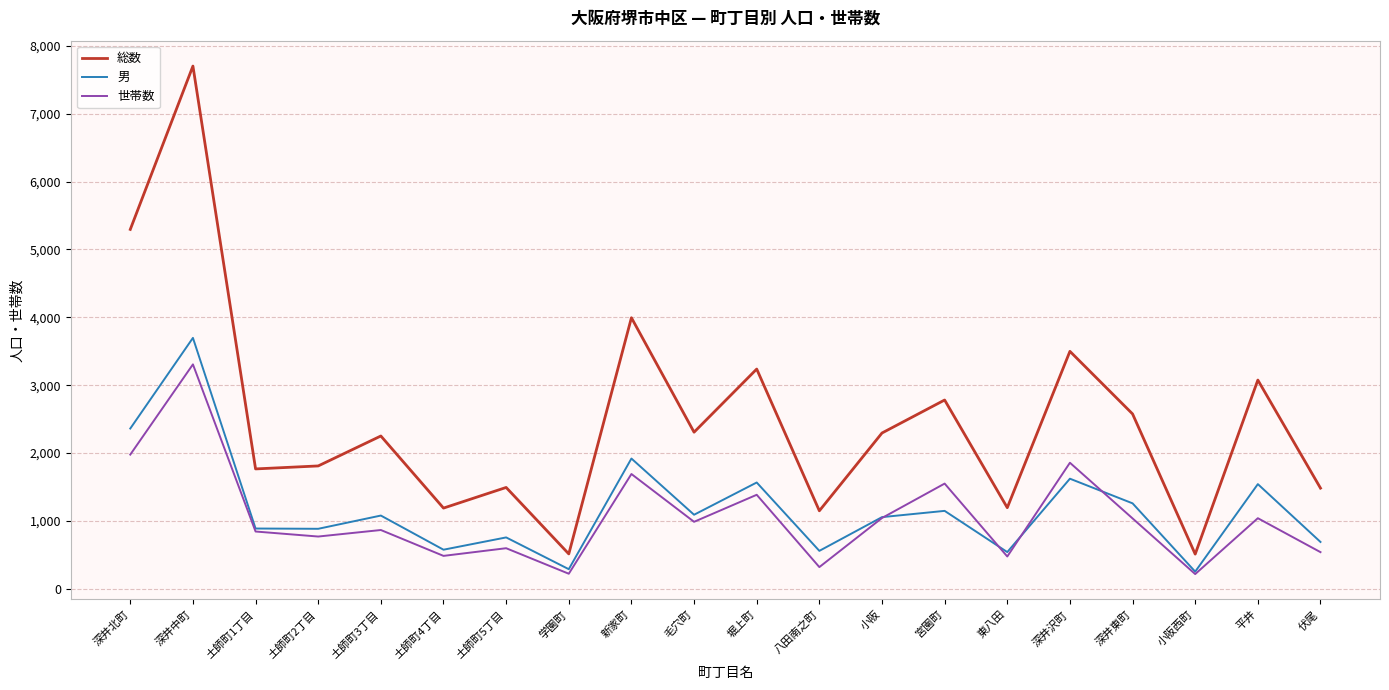

What is the lowest value of the 世帯数 series?

218